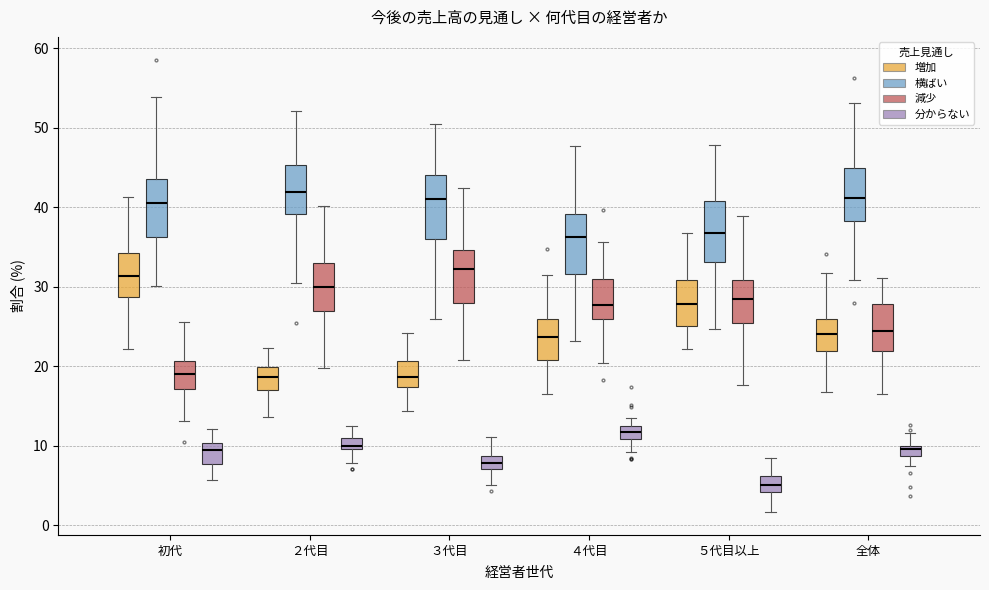

Where does the upper whisker of the box for 全体 (分からない) end on the y-axis? The values are not printed on the chart, so give them approximately, as read against the axis.

12